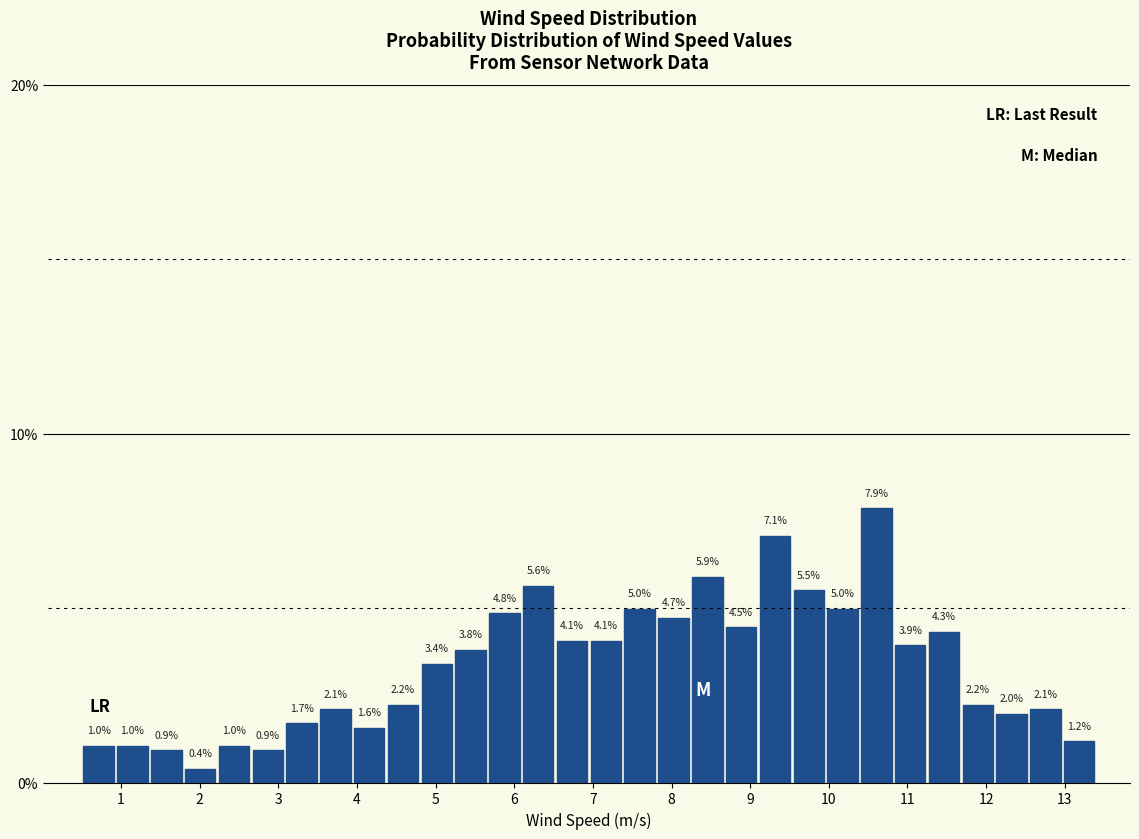

What is the height of the bar covering 6.09 to 6.52 on the x-axis? The bar edges are not printed on the chart, so give them approximately, as read against the axis.

5.6